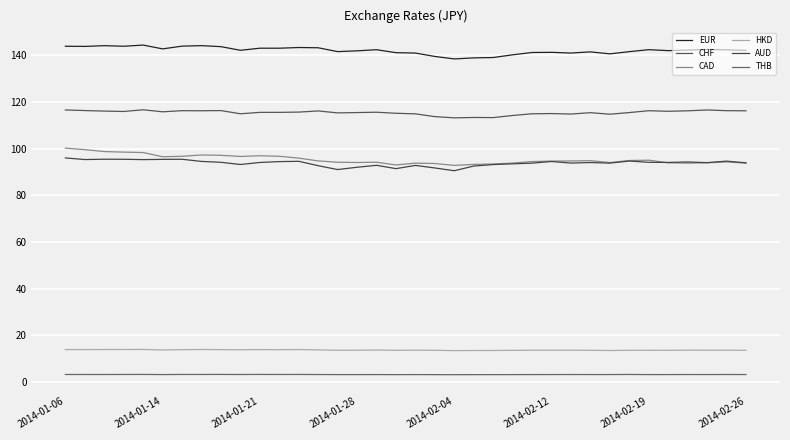

Is this an area chart (filled region under the line)?

No